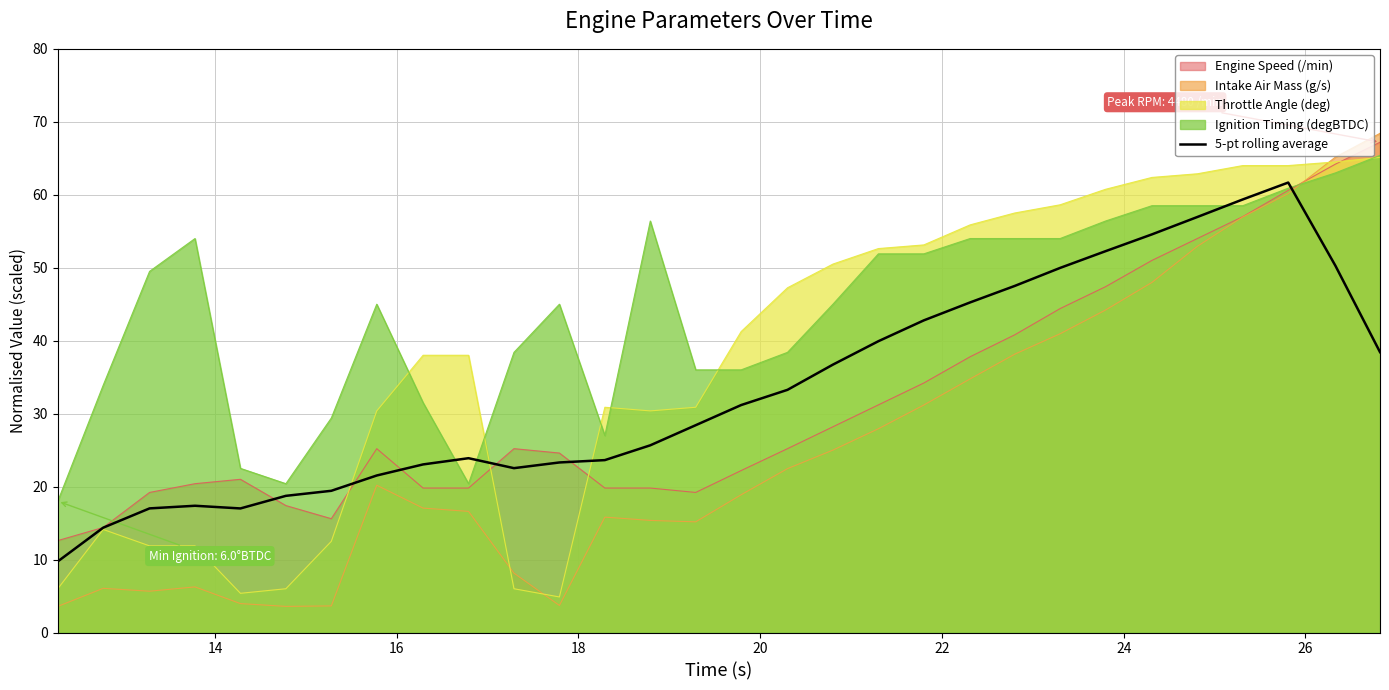

Which series has the widest spread of values?

Intake Air Mass (g/s)